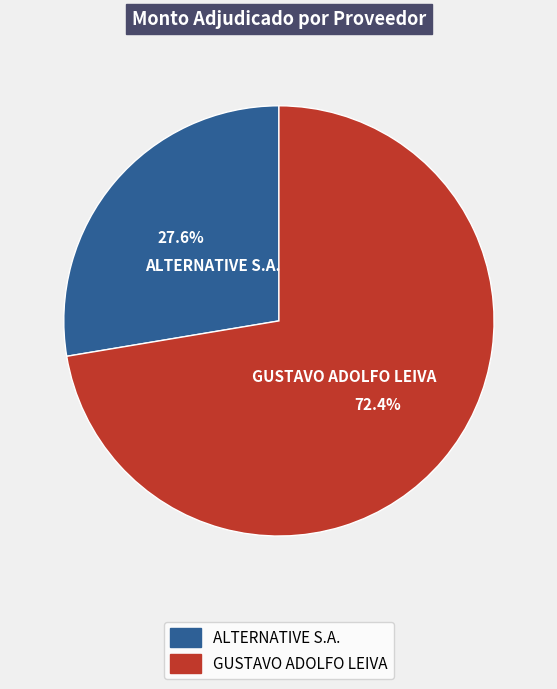

Is it true that GUSTAVO ADOLFO LEIVA is 72% of the pie?

True